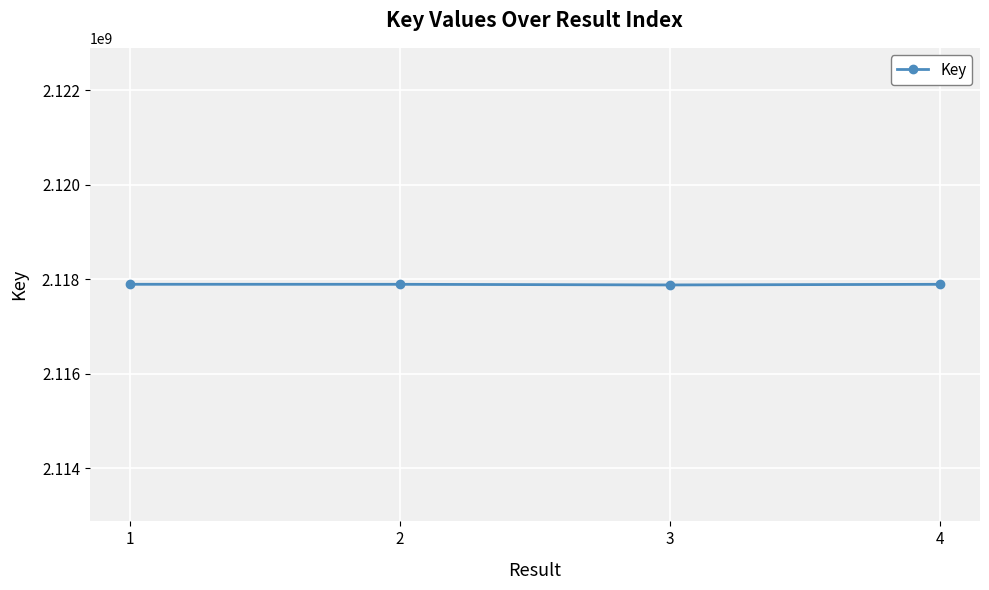

How many interior local valleys (lower than both neighbors) does the data have?

1